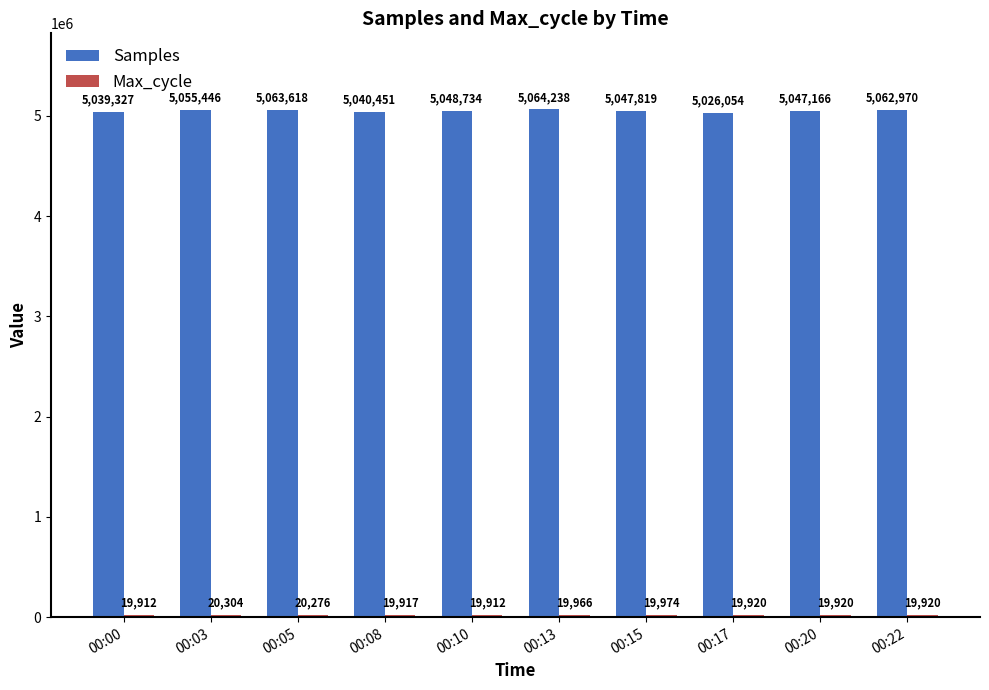

What is the sum of the Samples values at 00:10 and 00:20?

10095900